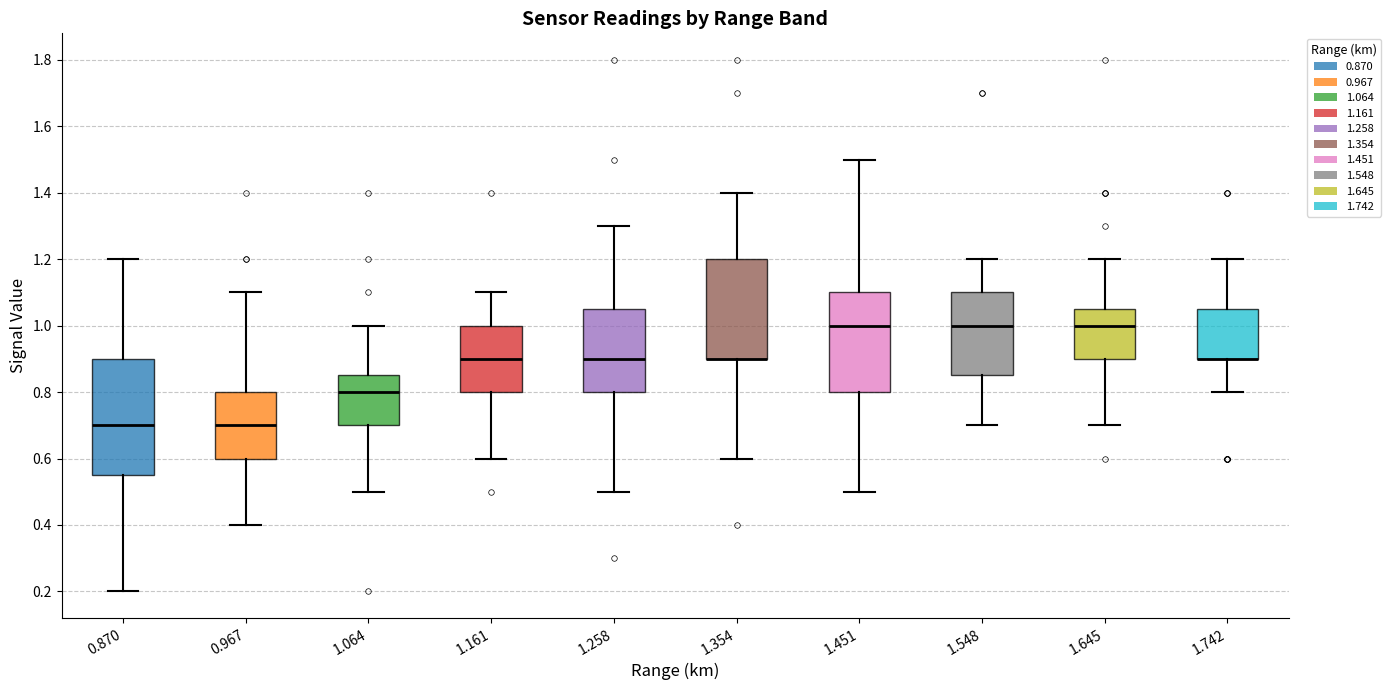

Where is the upper edge of the box at x = 1.064 on the y-axis? The values are not printed on the chart, so give them approximately, as read against the axis.

0.86